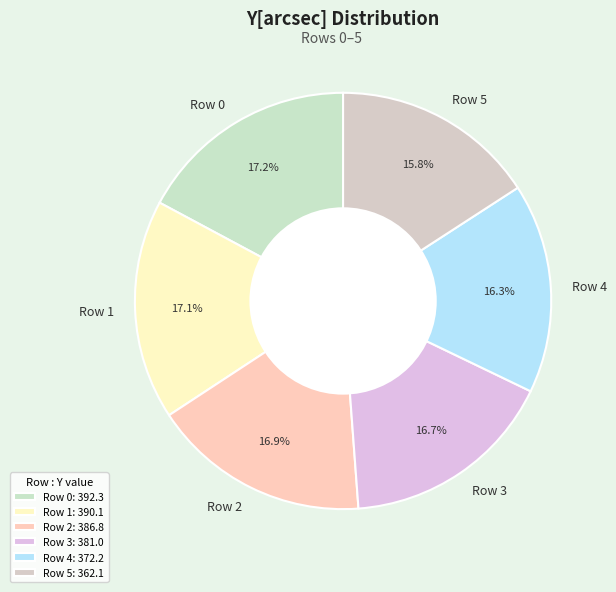

To the nearest percent, what is the difference between the largest and smallest slice percentages?

1%